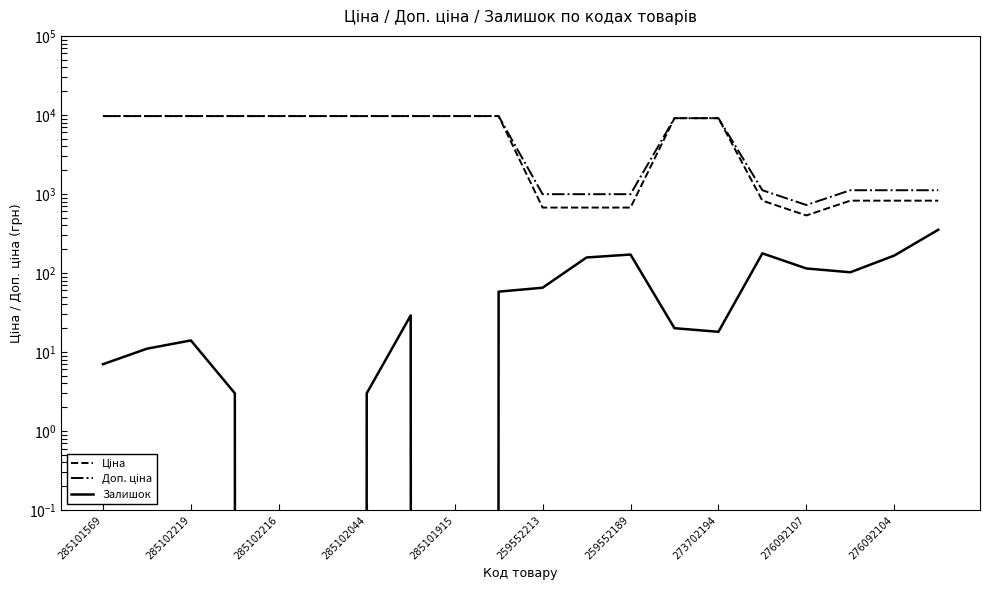

How many distinct data groups are displayed?

3